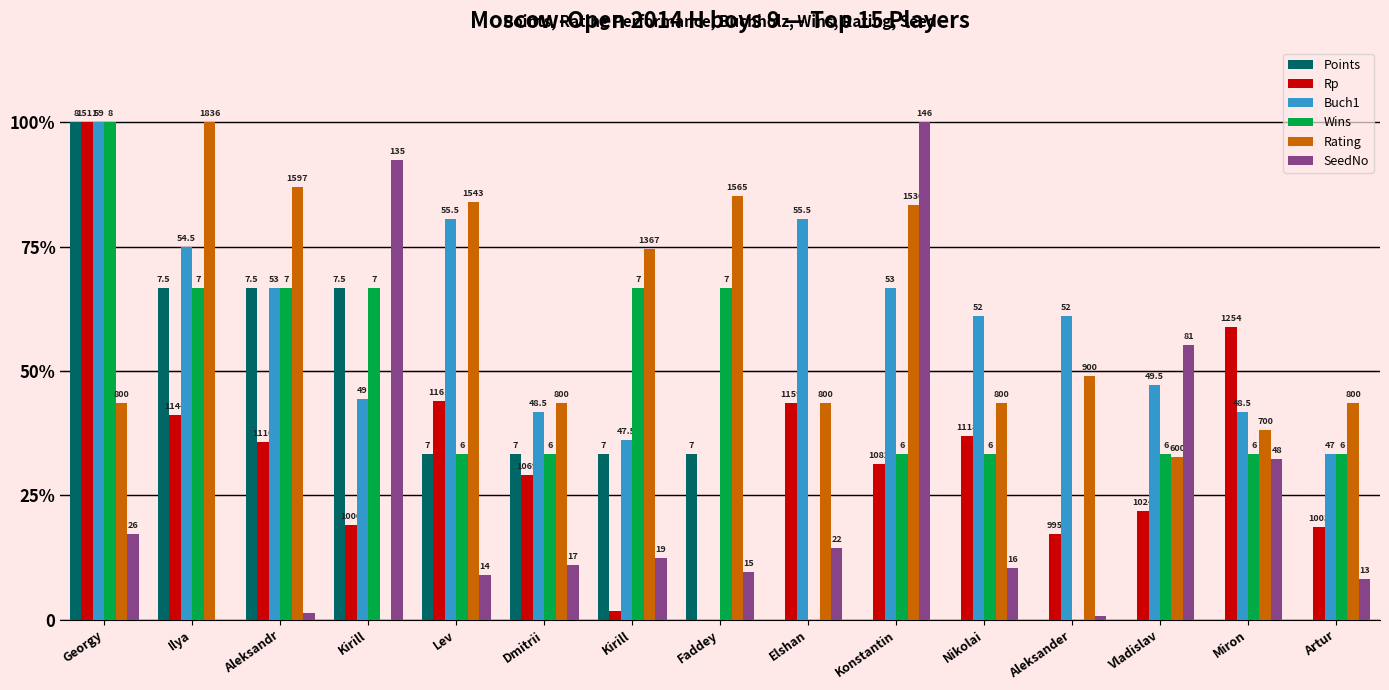

What is the value of the Buch1 bar at the 5th from the left?

80.6